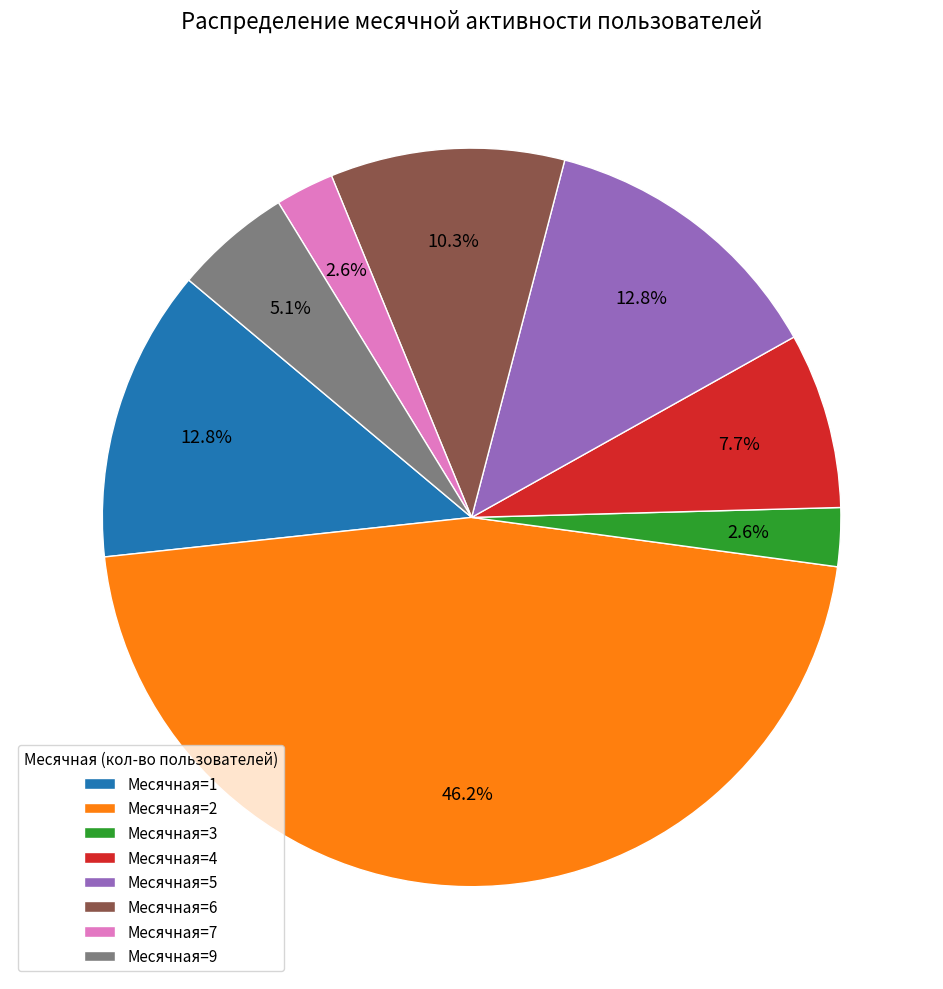

Which category has the biggest portion of the pie?

Месячная=2